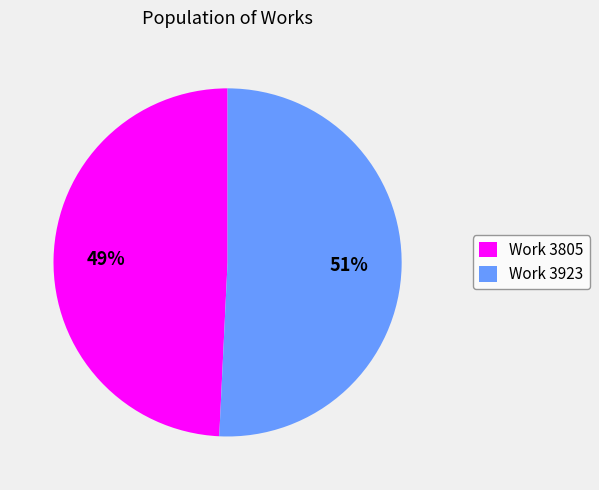

How many slices are in this pie chart?

2